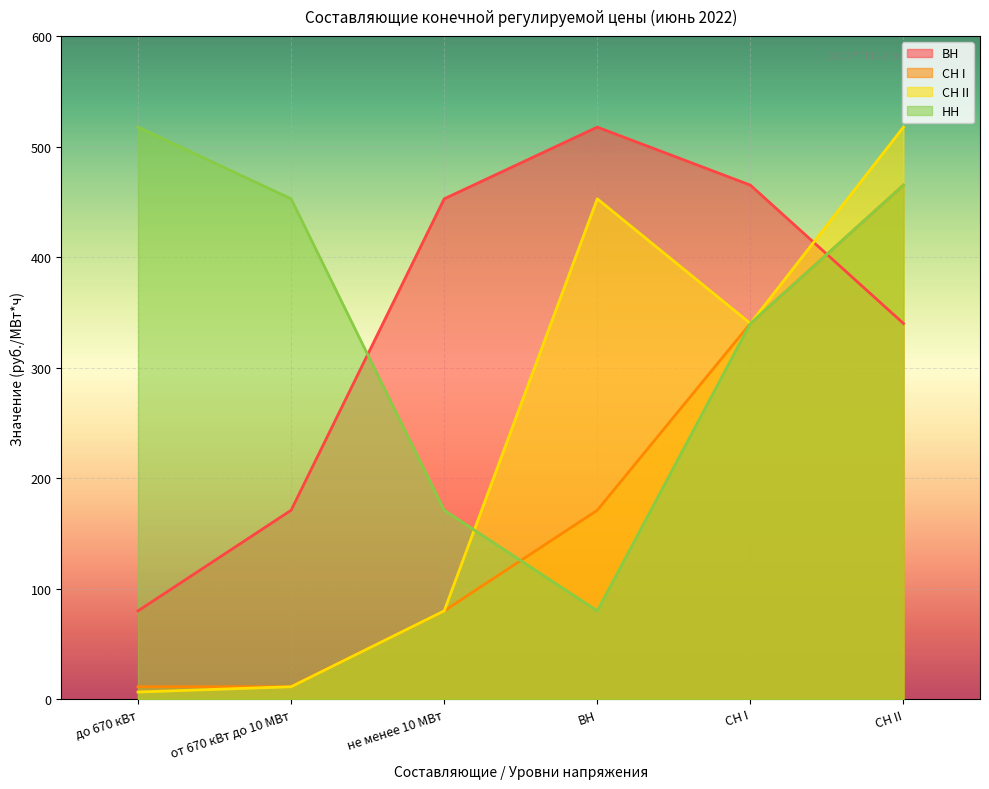

At which label is СН I closest to 238?

ВН